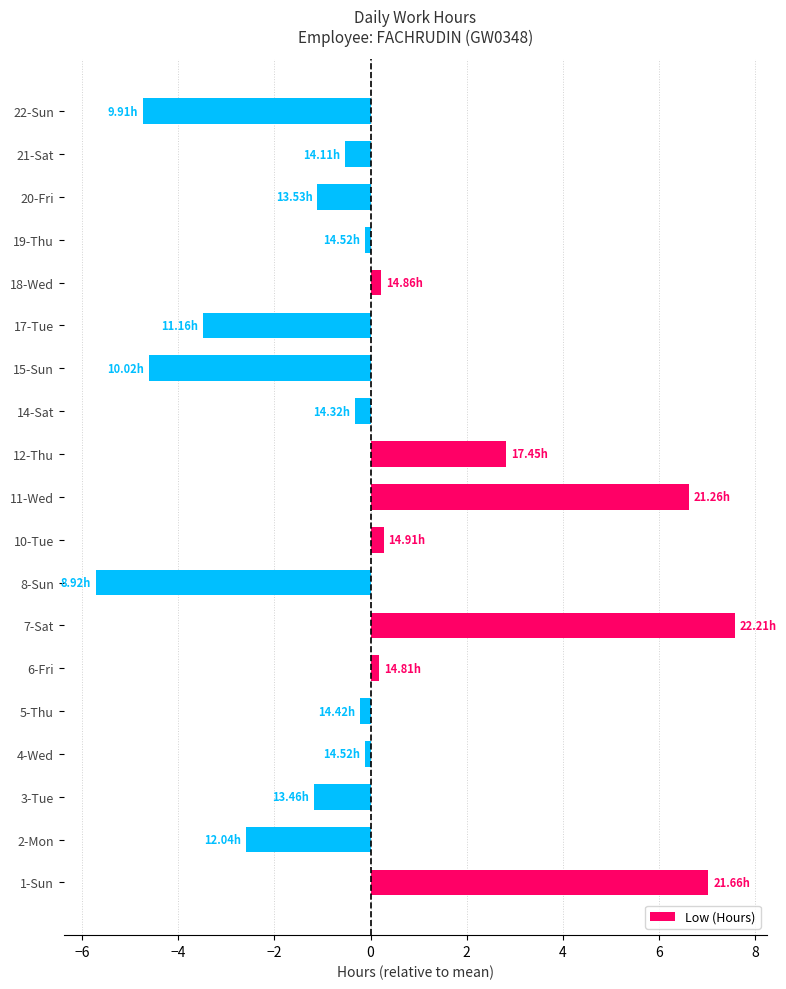

What is the difference between the maximum and second lowest values?

12.3